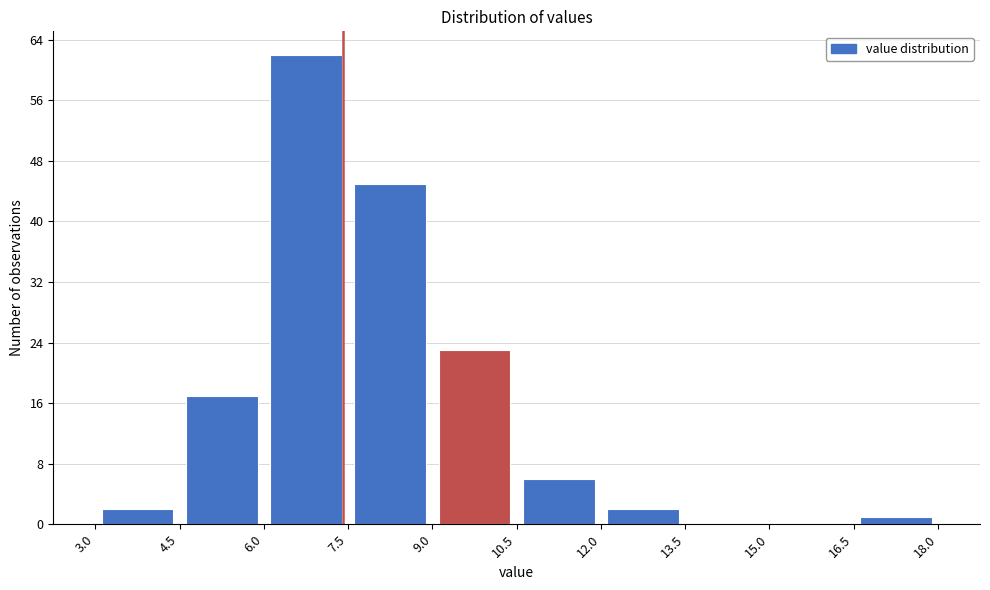

What is the height of the bar covering 4.5 to 6.0 on the x-axis? The values are not printed on the chart, so give them approximately, as read against the axis.

17